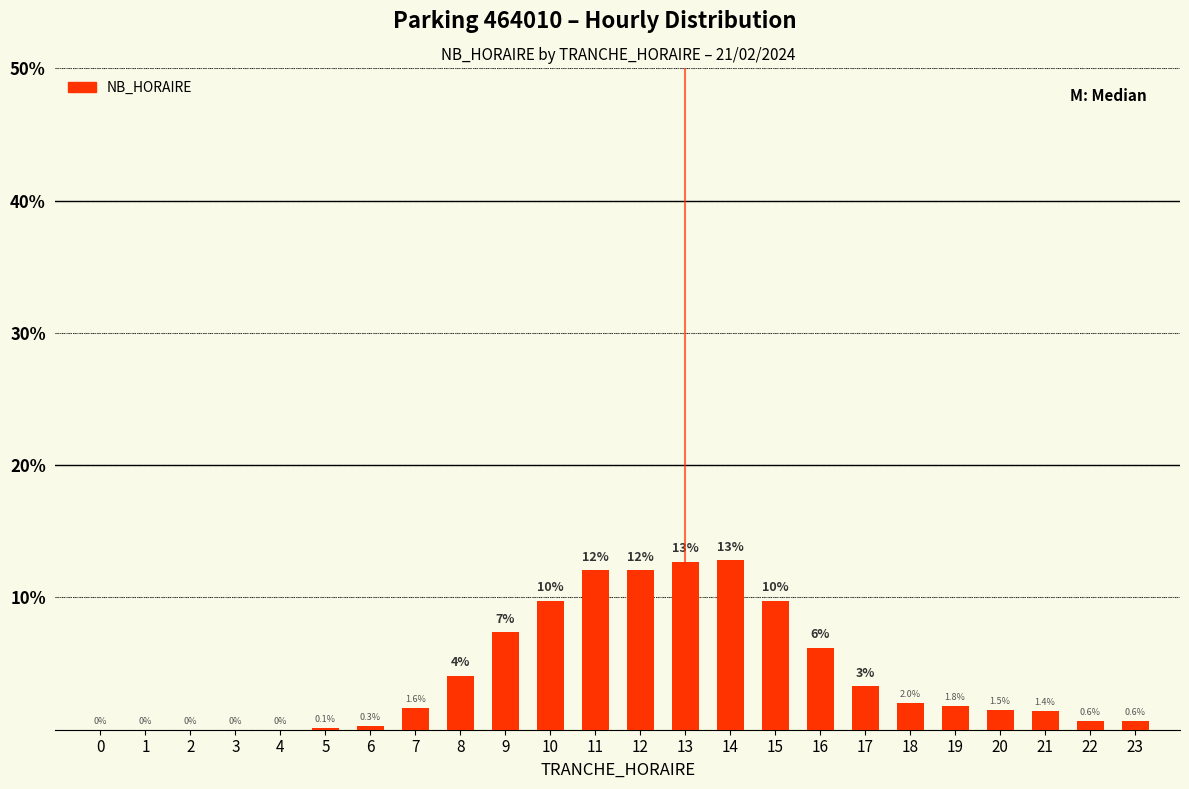

The value at 16 is 9.8. True or false?

False